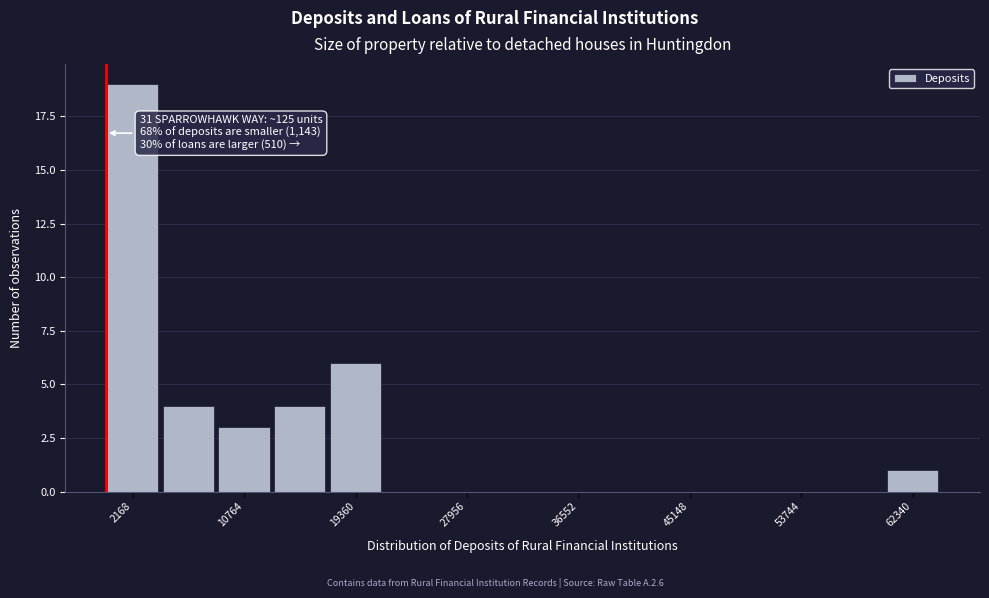

Over which range of the x-axis is the bar tallest?

0 to 4000